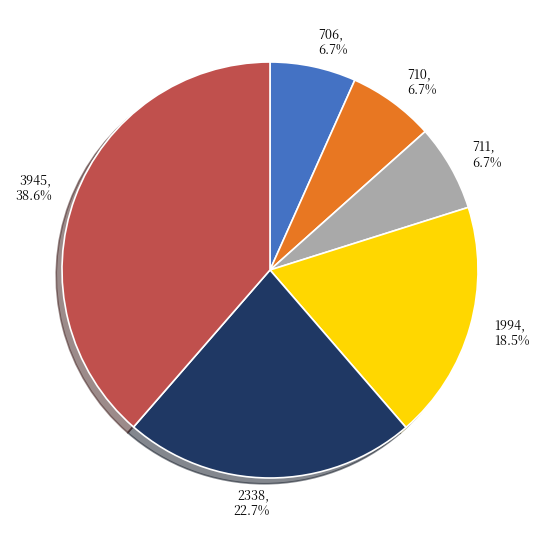

To the nearest percent, what percentage of the pie is 706?

7%